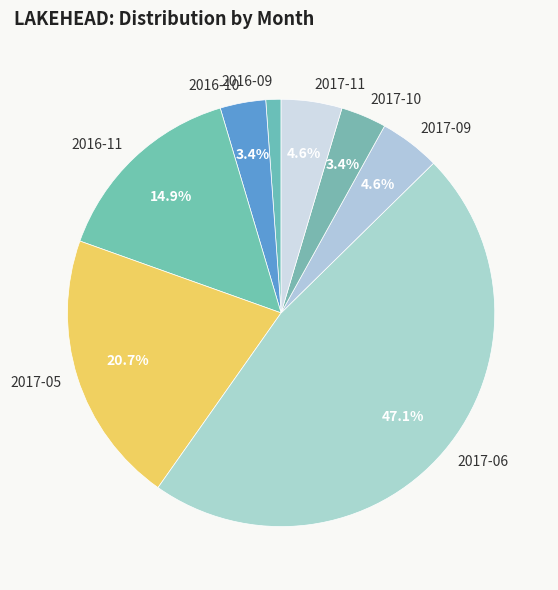

Approximately how many times larger is the value at 2017-09 compared to 2017-11?

1.0